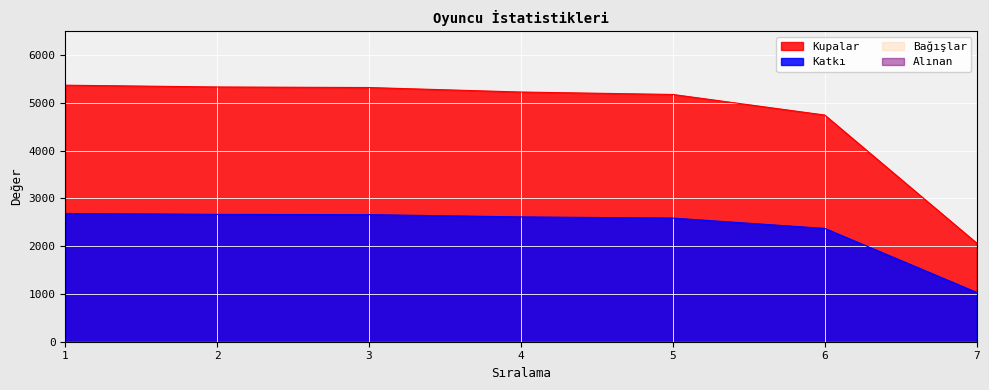

At which label does Katkı reach its minimum?

7